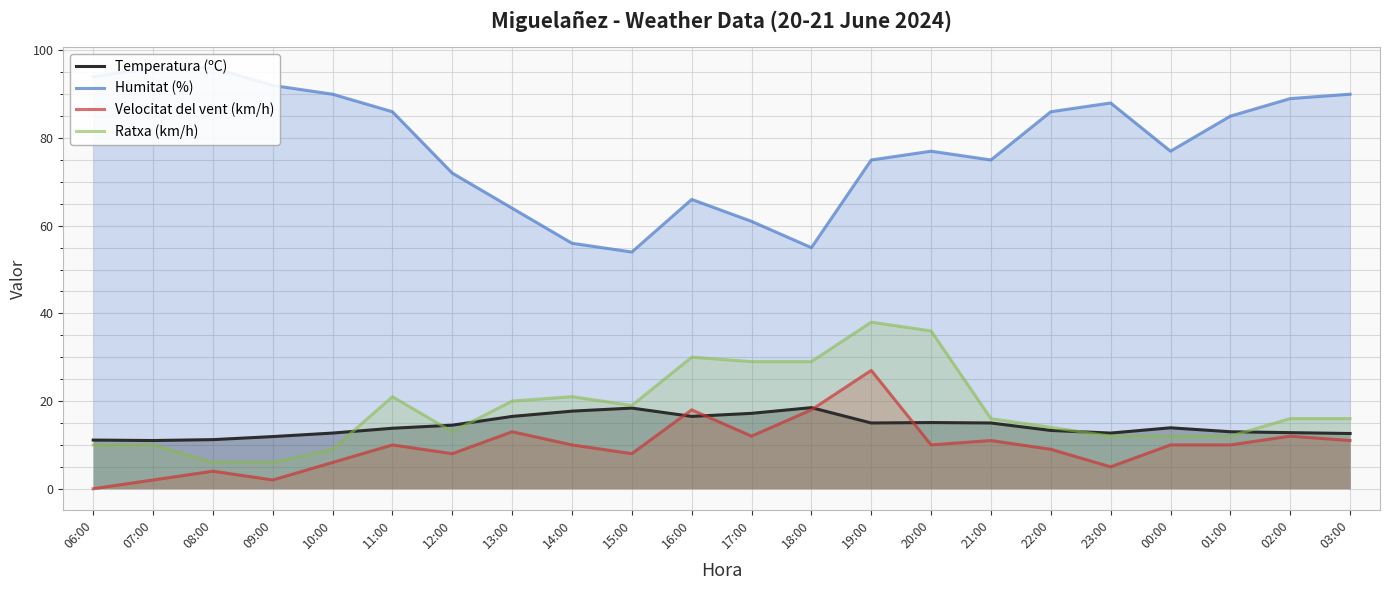

Where is the first local maximum for Ratxa (km/h)?

11:00